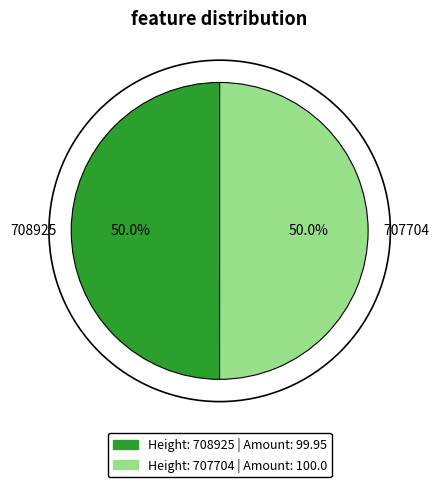

Approximately how many times larger is the value at 707704 compared to 708925?

1.0